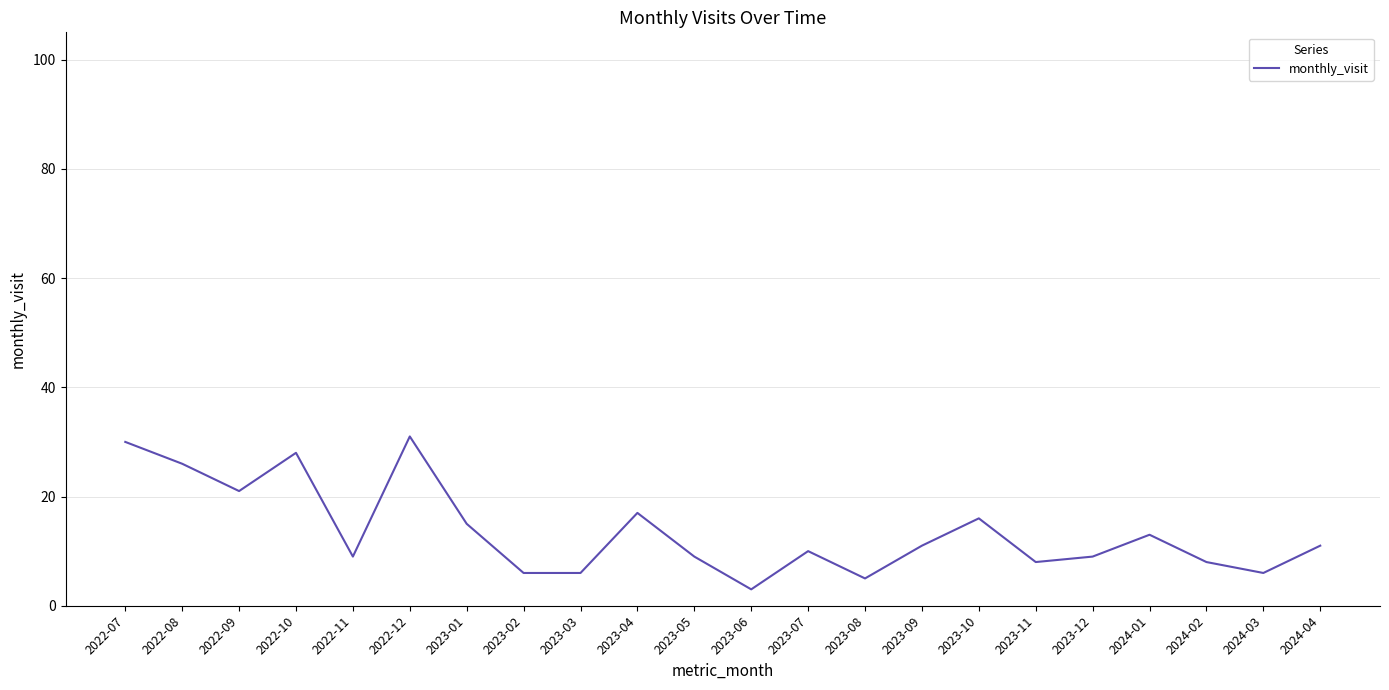

At which category does the chart reach its minimum across all series?

2023-06